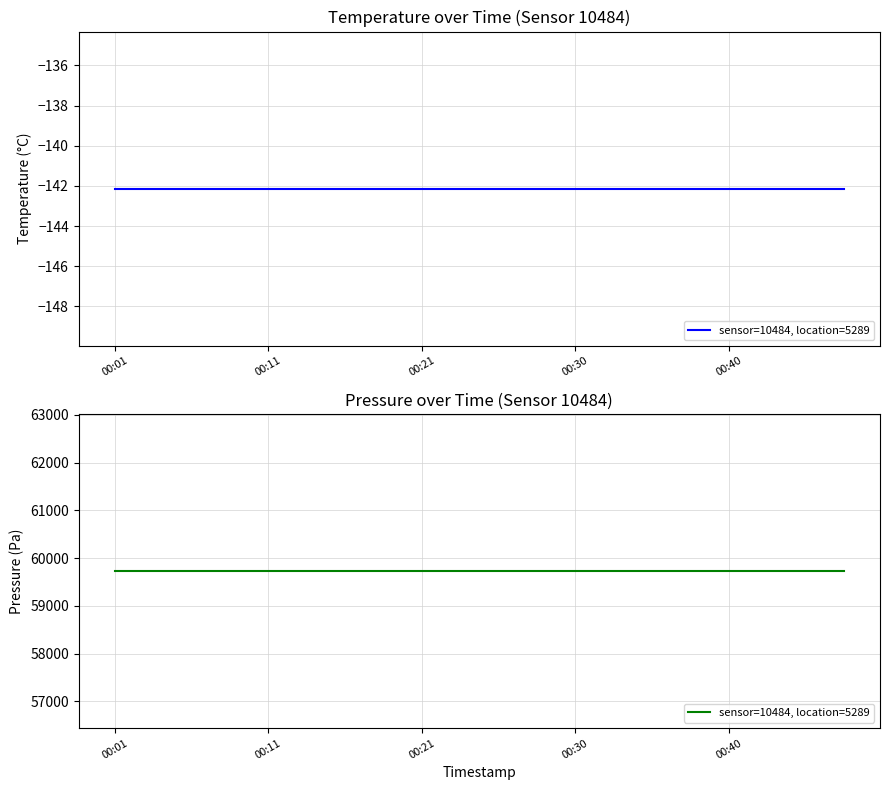

At how many categories does at least one series exceed 43416?

20